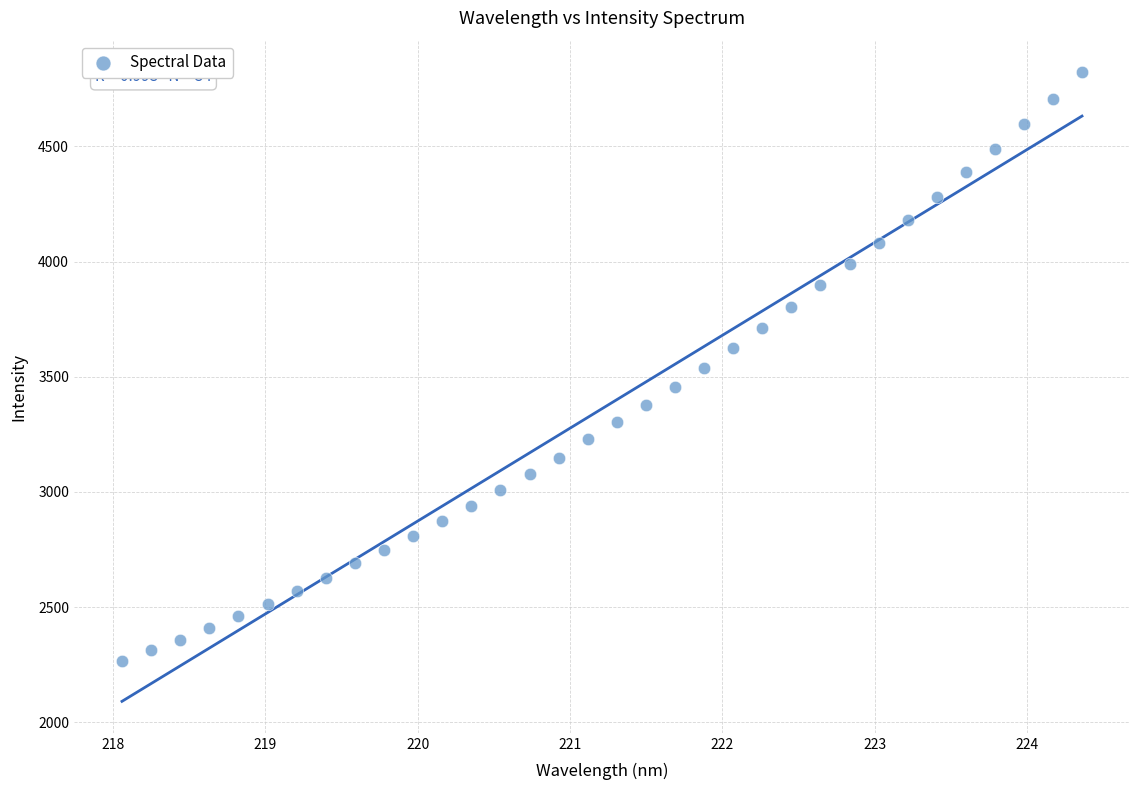

What is the range of Y values (max minus min)?

2556.7